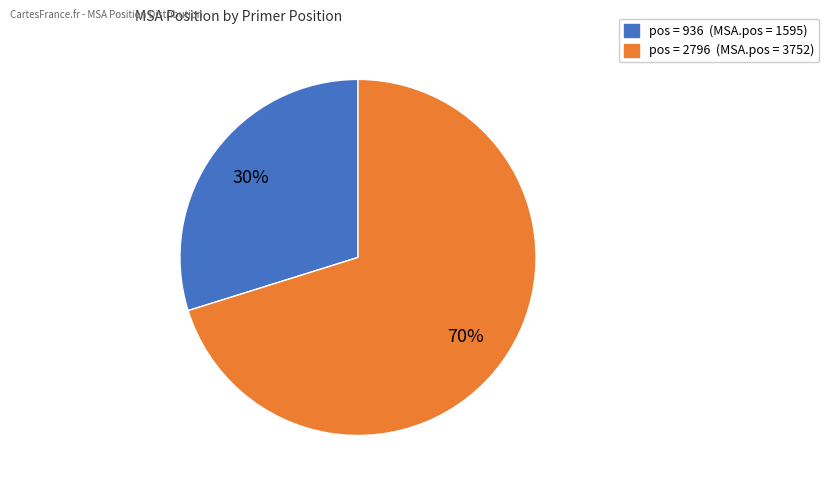

To the nearest percent, what is the difference between the largest and smallest slice percentages?

40%